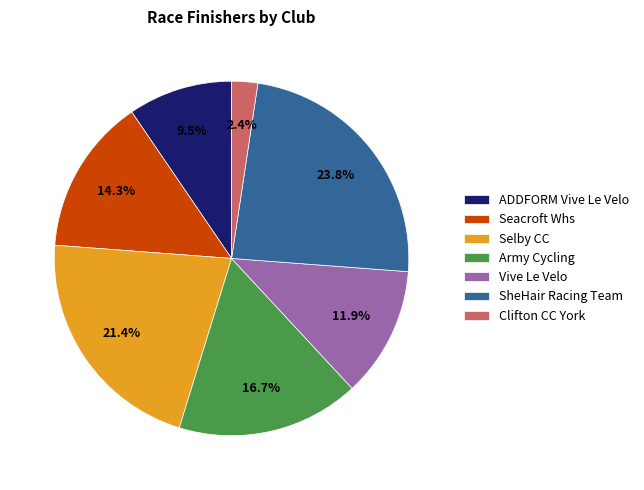

What portion of the pie excludes SheHair Racing Team?

76.2%